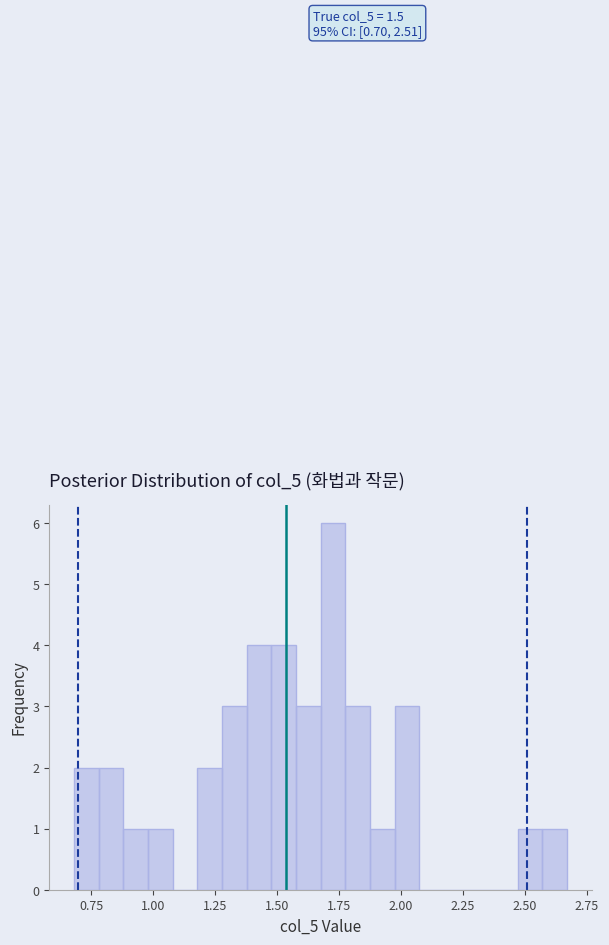

Read against the x-axis, roughly where is the centre of the tallest bar?

1.70